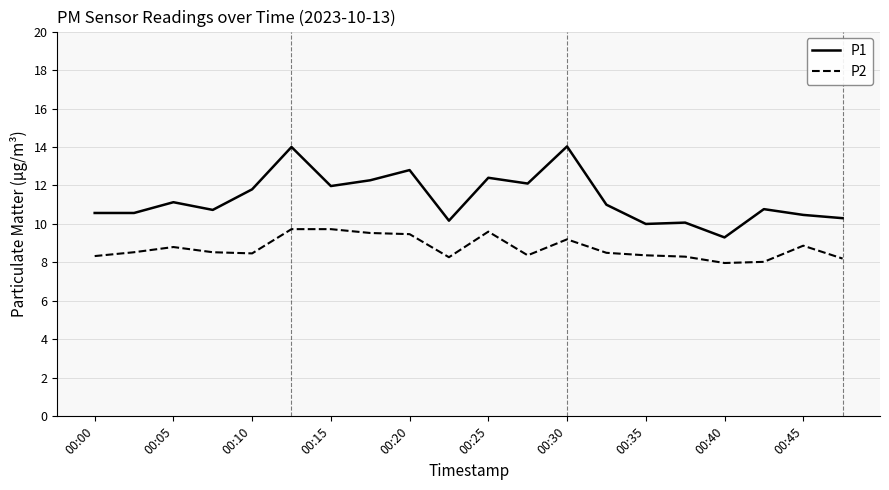

How many lines are shown in the chart?

2